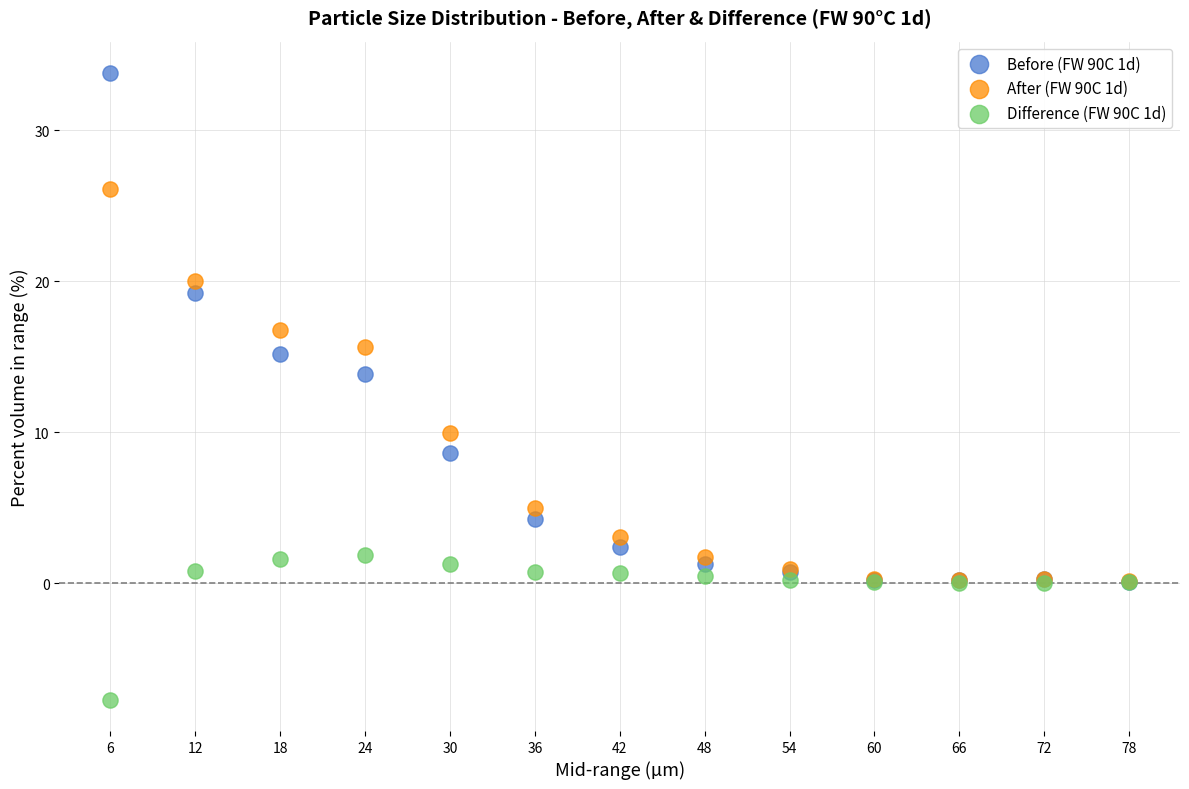

Across all series, what Y value is closest to 13?

13.8